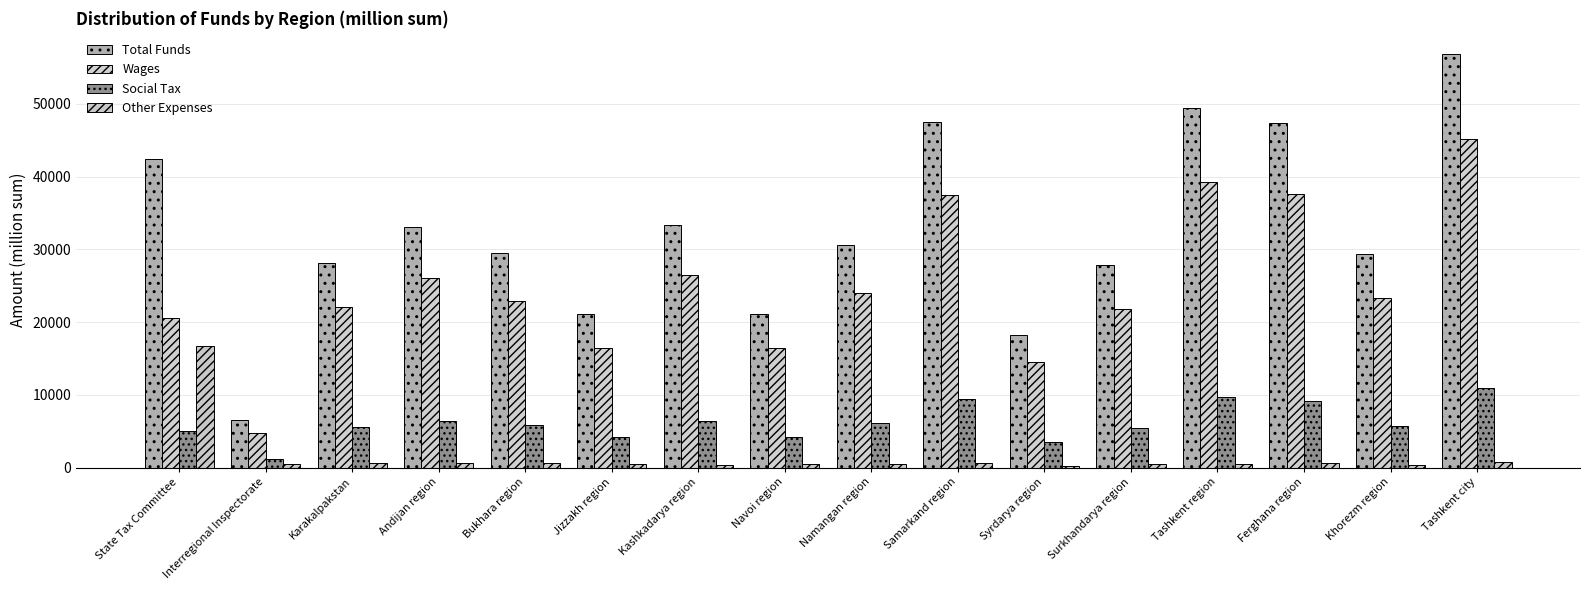

Reading right to left, transcribe all the data shown in this chart.

Total Funds: Tashkent city=56927.6	Khorezm region=29425.7	Ferghana region=47406.9	Tashkent region=49419.1	Surkhandarya region=27793.3	Syrdarya region=18244.3	Samarkand region=47558.6	Namangan region=30547.7	Navoi region=21068.1	Kashkadarya region=33303.1	Jizzakh region=21122.5	Bukhara region=29440.9	Andijan region=33064.3	Karakalpakstan=28137.9	Interregional Inspectorate=6479.0	State Tax Committee=42399.6
Wages: Tashkent city=45196.8	Khorezm region=23270.1	Ferghana region=37621.4	Tashkent region=39268.7	Surkhandarya region=21868.0	Syrdarya region=14467.5	Samarkand region=37519.2	Namangan region=24000.7	Navoi region=16415.9	Kashkadarya region=26471.9	Jizzakh region=16504.0	Bukhara region=22948.1	Andijan region=26075.1	Karakalpakstan=22029.2	Interregional Inspectorate=4787.0	State Tax Committee=20580.0
Social Tax: Tashkent city=10899.3	Khorezm region=5755.7	Ferghana region=9216.1	Tashkent region=9668.7	Surkhandarya region=5420.8	Syrdarya region=3518.9	Samarkand region=9391.0	Namangan region=6095.5	Navoi region=4133.3	Kashkadarya region=6436.3	Jizzakh region=4175.2	Bukhara region=5830.1	Andijan region=6367.0	Karakalpakstan=5515.1	Interregional Inspectorate=1192.0	State Tax Committee=5076.0
Other Expenses: Tashkent city=831.5	Khorezm region=399.8	Ferghana region=569.4	Tashkent region=481.7	Surkhandarya region=504.5	Syrdarya region=258.0	Samarkand region=648.3	Namangan region=451.6	Navoi region=518.9	Kashkadarya region=394.8	Jizzakh region=443.3	Bukhara region=662.7	Andijan region=622.2	Karakalpakstan=593.6	Interregional Inspectorate=500.0	State Tax Committee=16743.6